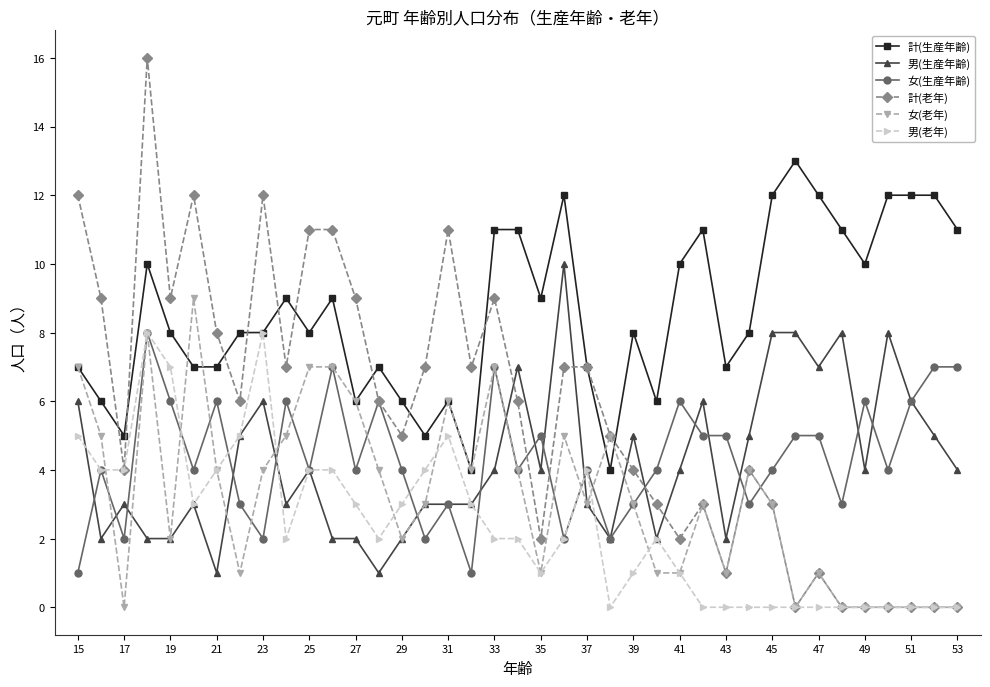

True or false: 男(生産年齢) and 計(生産年齢) intersect in this chart.

False